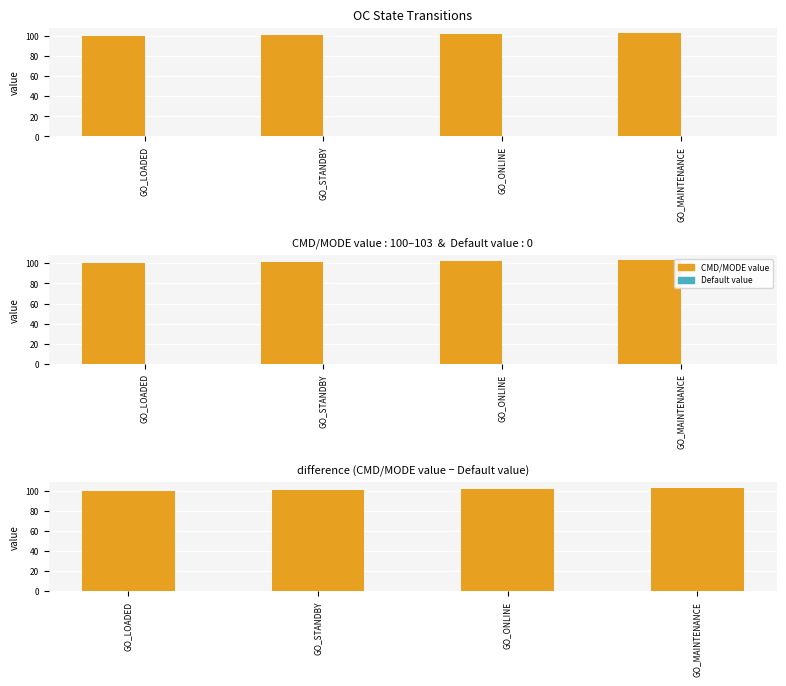

Rank the series at GO_LOADED from lowest to highest value.

Default value, CMD/MODE value, difference